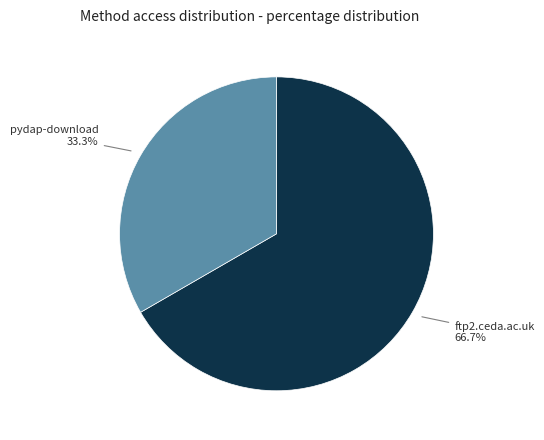

Is there a majority slice in this chart?

Yes